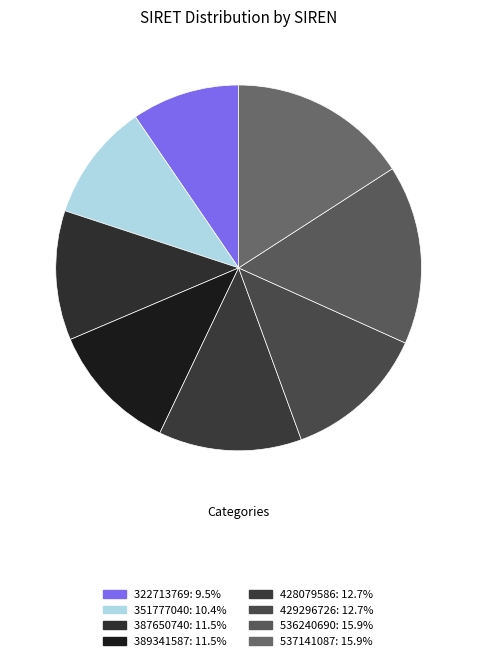

Does 389341587 represent more than half of the total?

No